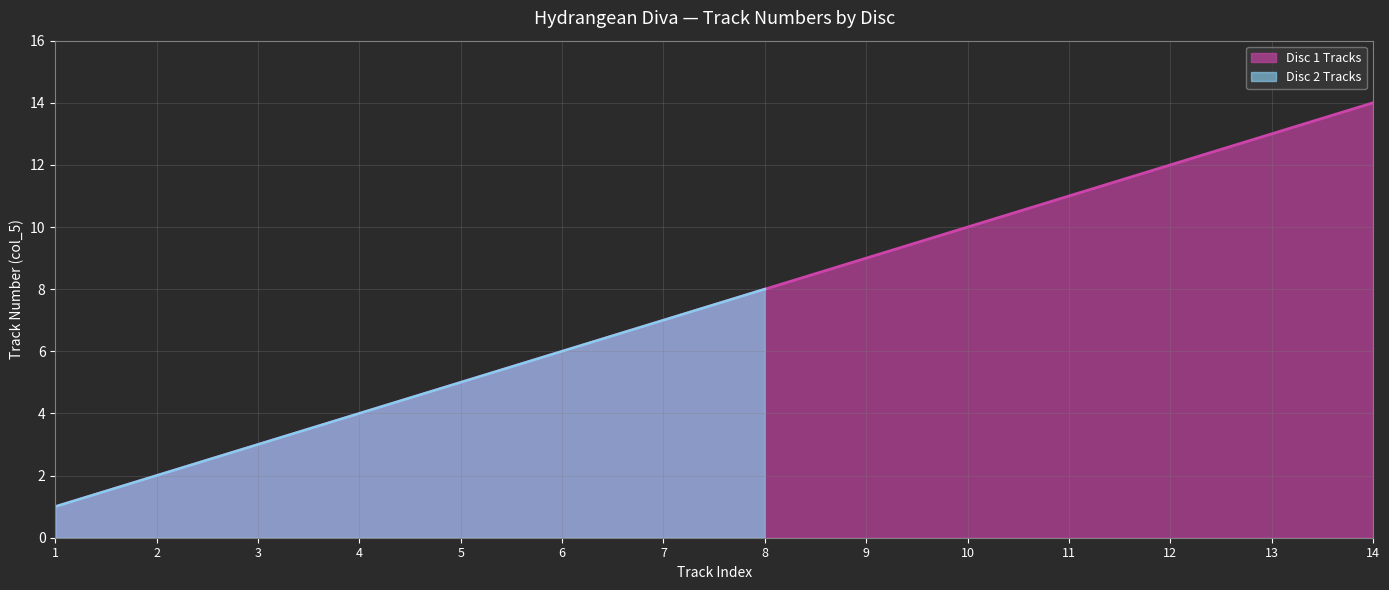

Rank the categories by value from highest to lowest.

14, 13, 12, 11, 10, 9, 8, 7, 6, 5, 4, 3, 2, 1